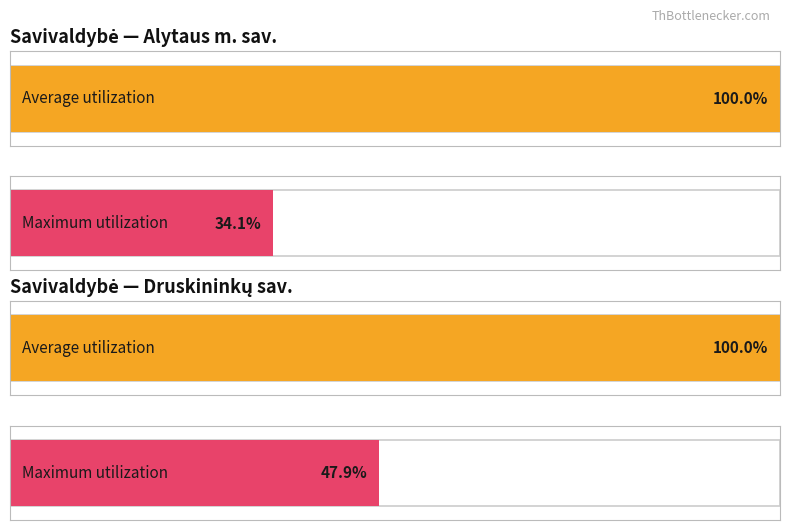

Which category has the highest value across all series?

Alytaus m. sav. (949900)